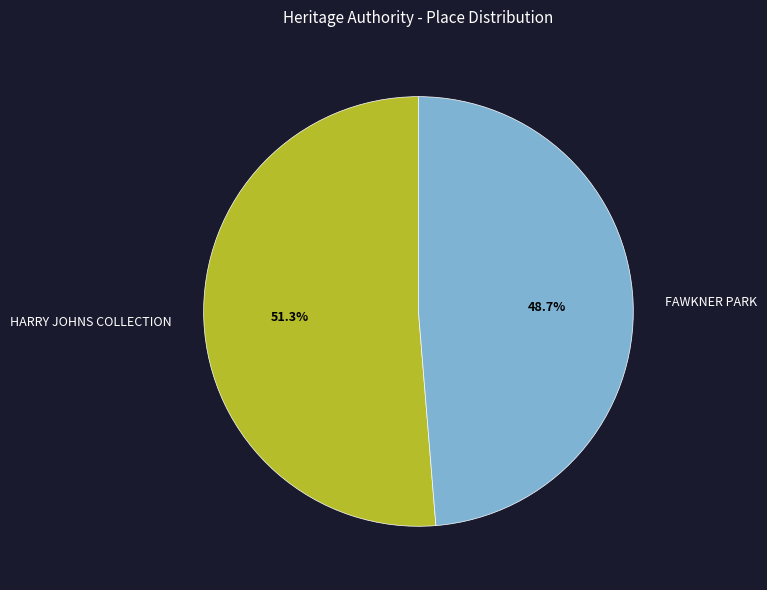

Between HARRY JOHNS COLLECTION and FAWKNER PARK, which is larger?

HARRY JOHNS COLLECTION